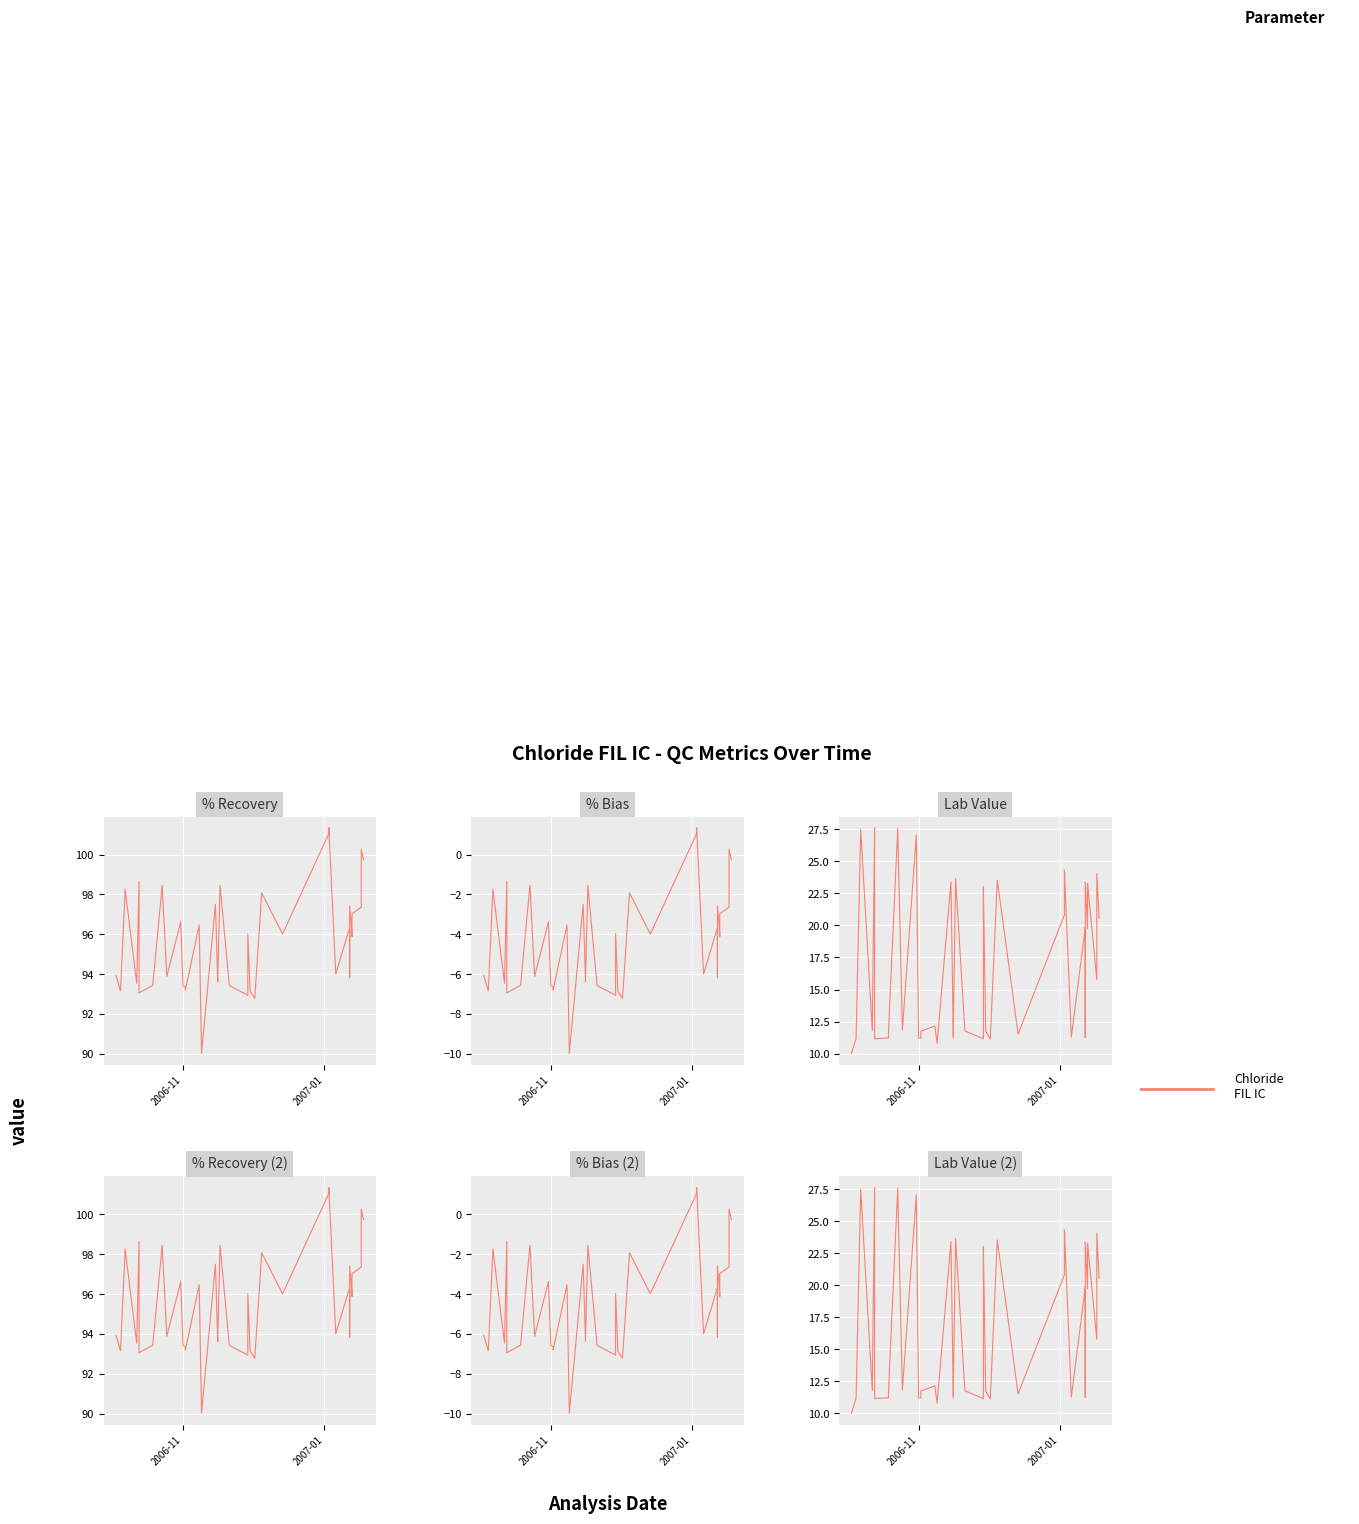

How many data points in % Recovery are less than 96?

20